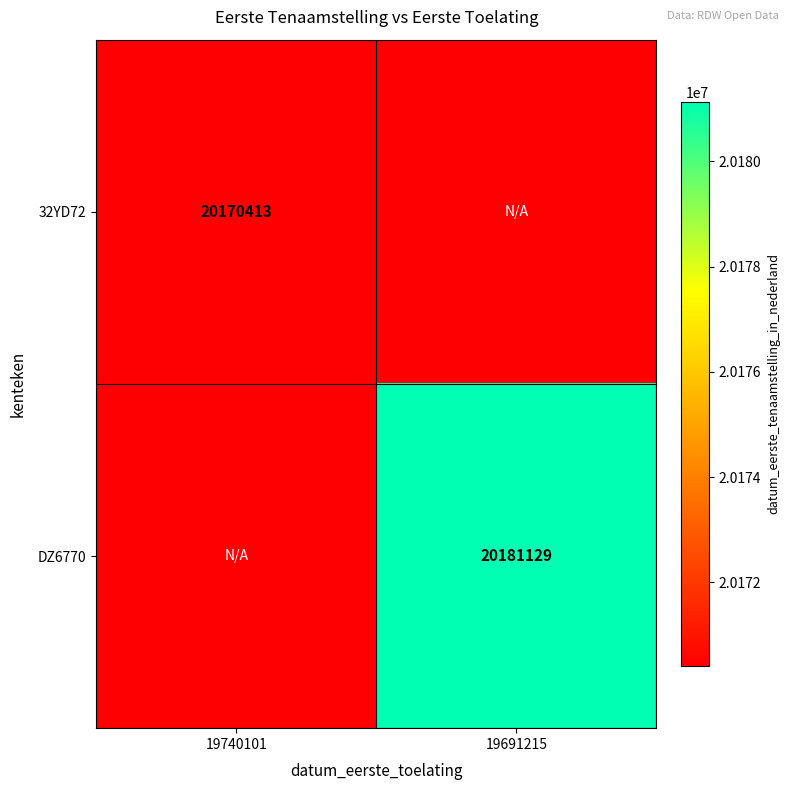

Is it true that DZ6770 equals 6049623 at 19691215?

False